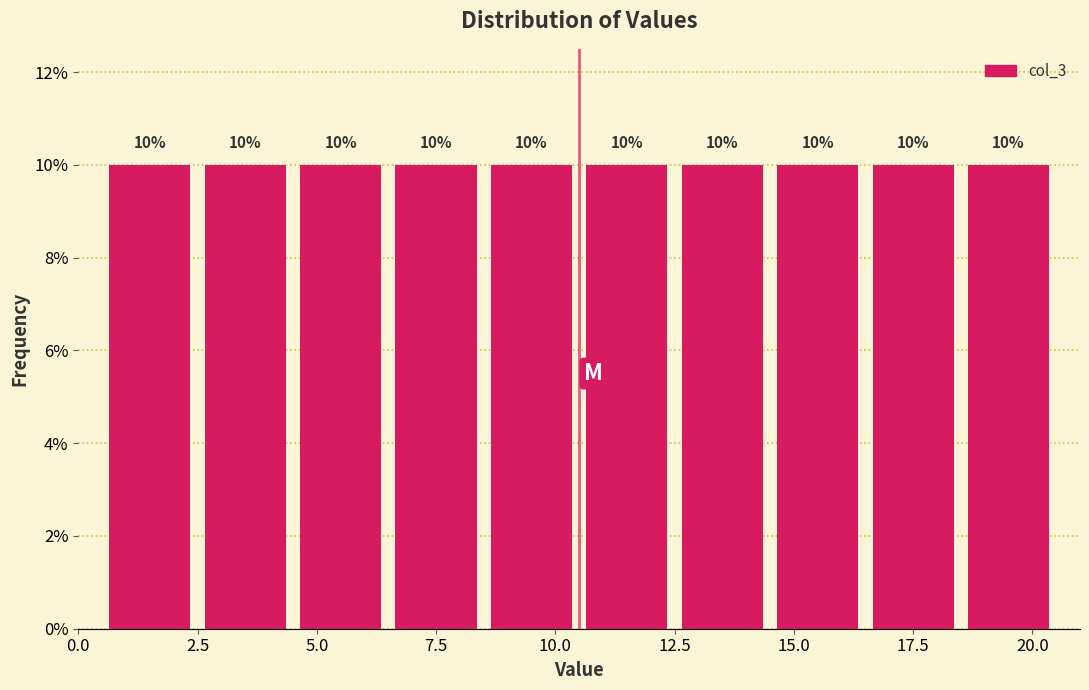

Reading left to right, transcribe this chart: for each bar, give the range it covers on the x-axis and its height.

0.5 to 2.5: 10
2.5 to 4.5: 10
4.5 to 6.5: 10
6.5 to 8.5: 10
8.5 to 10.5: 10
10.5 to 12.5: 10
12.5 to 14.5: 10
14.5 to 16.5: 10
16.5 to 18.5: 10
18.5 to 20.5: 10